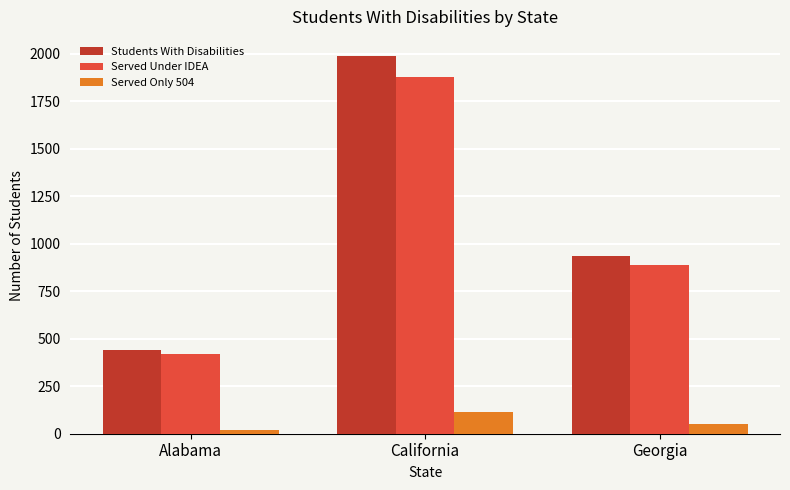

How many distinct data groups are displayed?

3